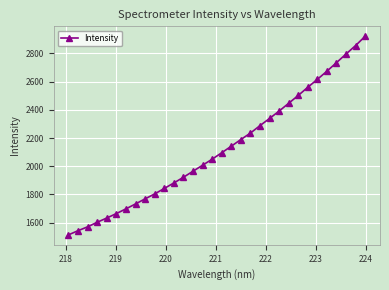

What is the average value?

2124.6